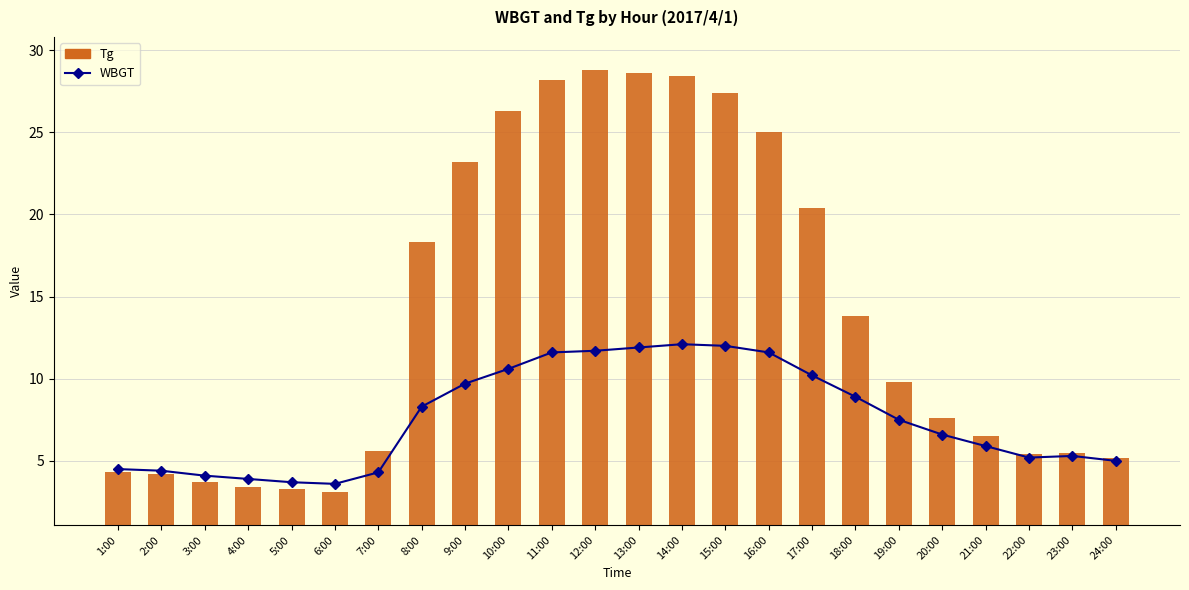

Rank the series by their average value, from lowest to highest.

WBGT, Tg